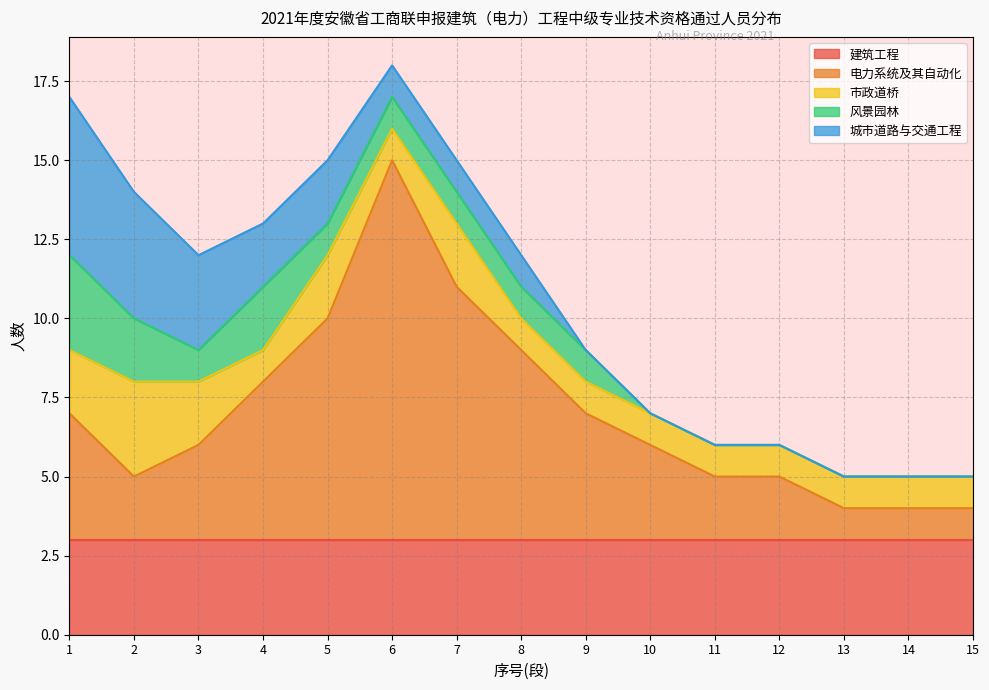

How many data points in 风景园林 are above 1?

3